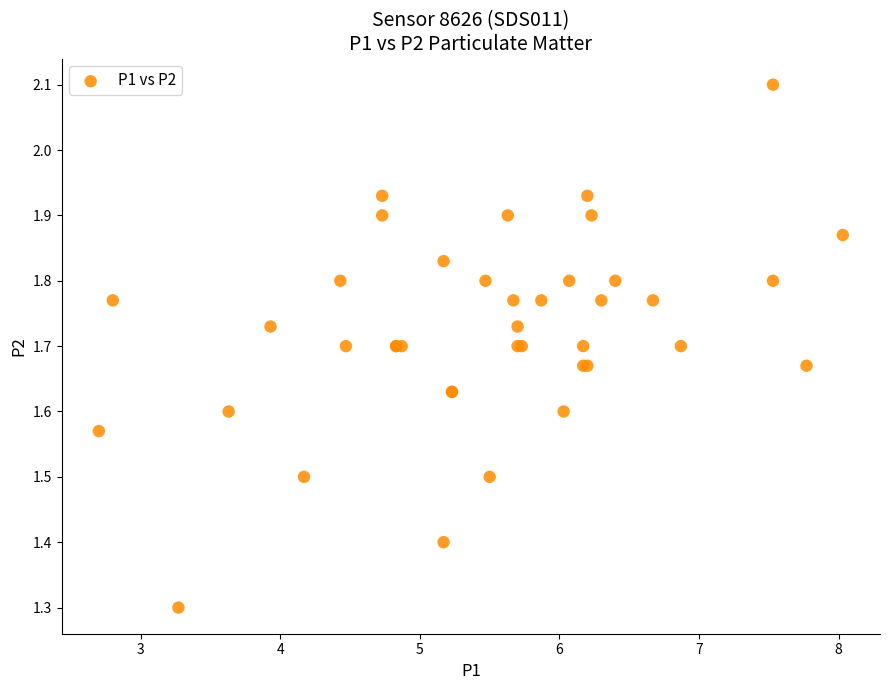

What Y value in the scatter plot is closest to 1?

1.3